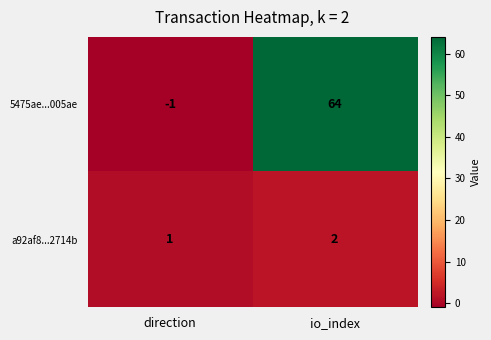

What is the sum of all 5475ae...005ae values?

63